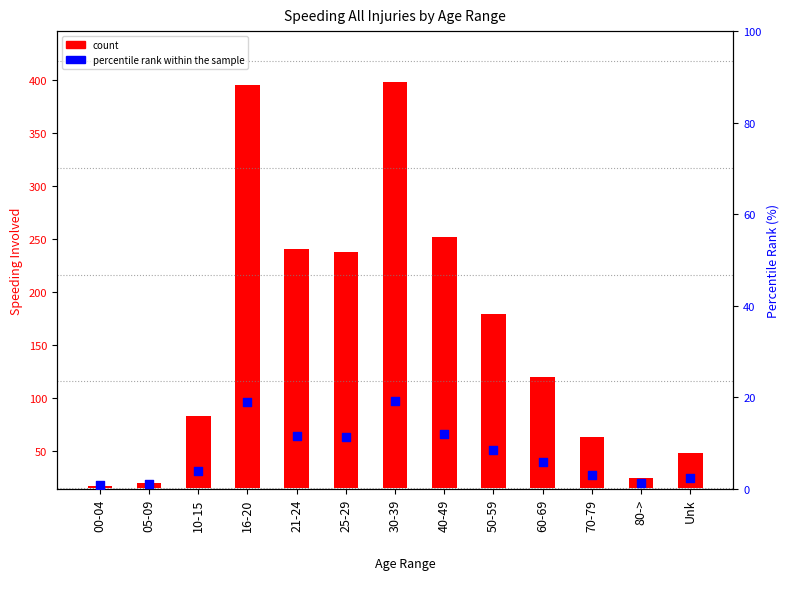

What are all the series names shown in the legend?

count, percentile rank within the sample